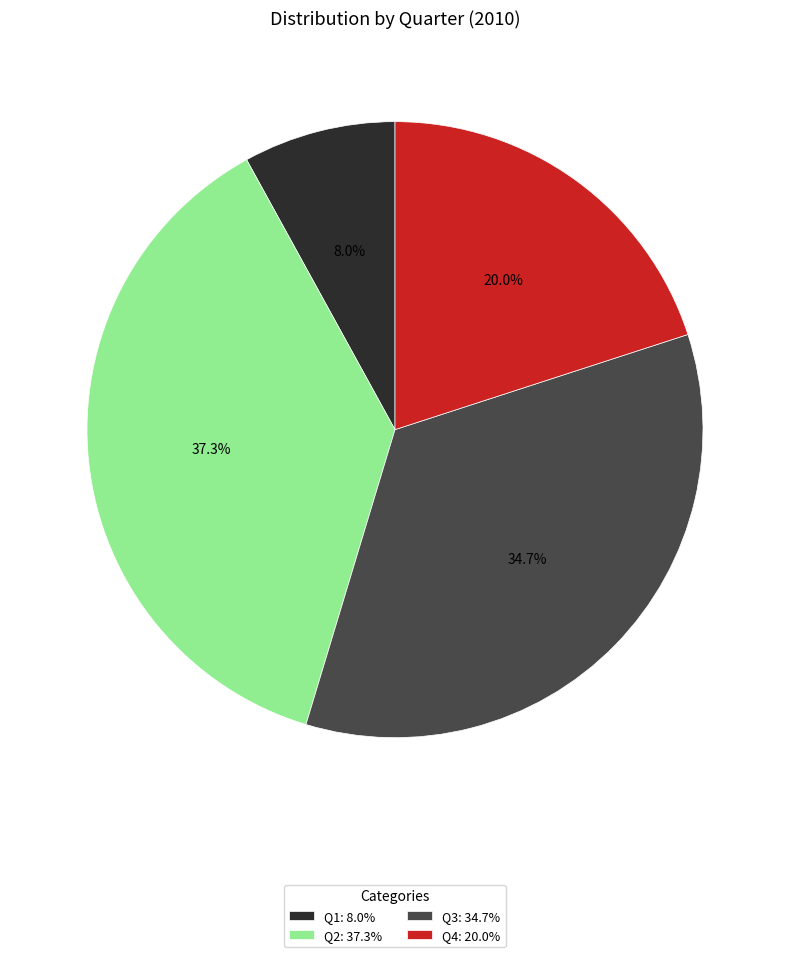

To the nearest percent, what is the difference between the largest and smallest slice percentages?

29%